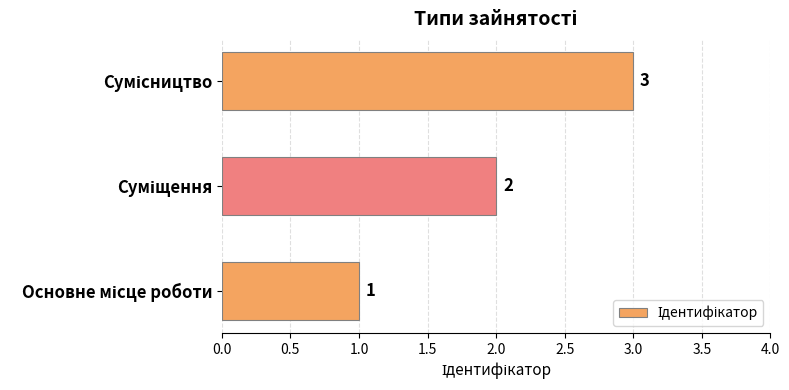

Count the values in the range 1 to 3.

3